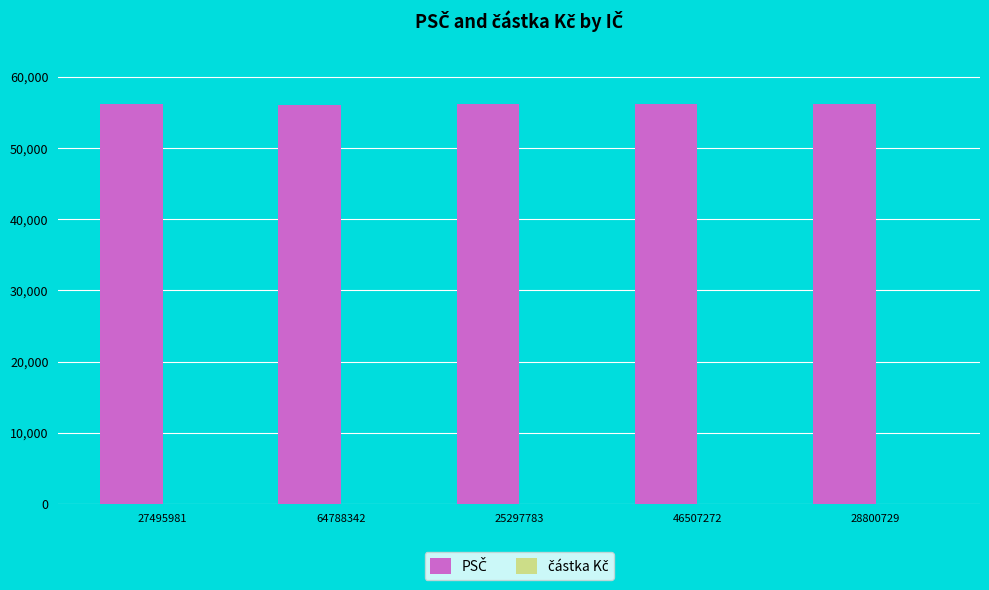

What is the greatest value displayed?

56206